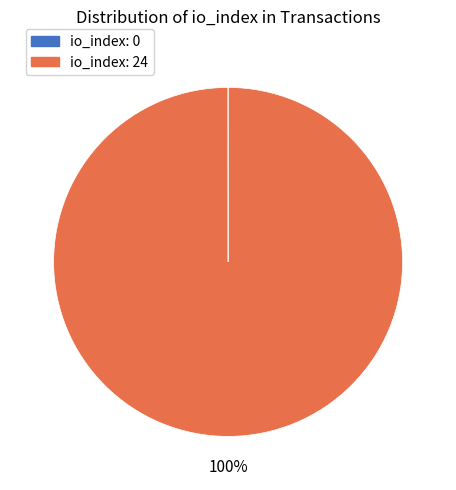

Is there any slice that represents more than half of the pie?

Yes